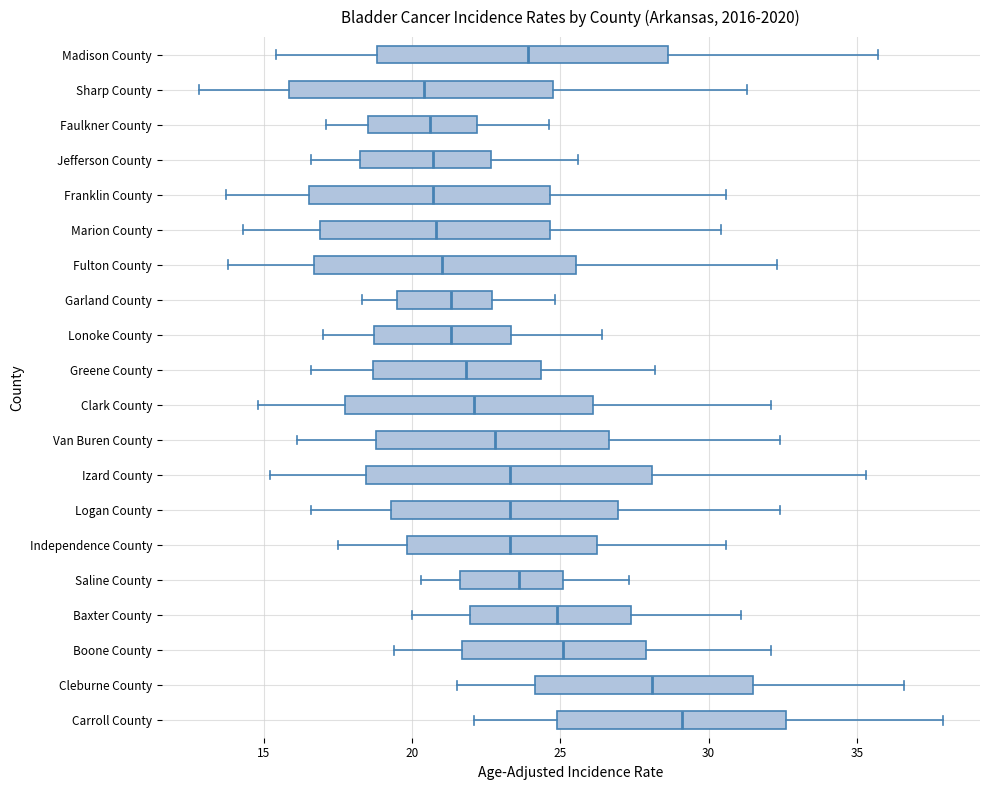

Reading bottom to top, read every box against the x-axis: the position of its median line, the range the box covers, and the ends of its whiskers. The values are not printed on the chart, so give them approximately, as read against the axis.

Carroll County: median 29.0, box 25.0 to 32.5, whiskers 22.0 to 38.0
Cleburne County: median 28.0, box 24.0 to 31.5, whiskers 21.5 to 36.5
Boone County: median 25.0, box 21.5 to 28.0, whiskers 19.5 to 32.0
Baxter County: median 25.0, box 22.0 to 27.5, whiskers 20.0 to 31.0
Saline County: median 23.5, box 21.5 to 25.0, whiskers 20.5 to 27.5
Independence County: median 23.5, box 20.0 to 26.0, whiskers 17.5 to 30.5
Logan County: median 23.5, box 19.5 to 27.0, whiskers 16.5 to 32.5
Izard County: median 23.5, box 18.5 to 28.0, whiskers 15.0 to 35.5
Van Buren County: median 23.0, box 19.0 to 26.5, whiskers 16.0 to 32.5
Clark County: median 22.0, box 17.5 to 26.0, whiskers 15.0 to 32.0
Greene County: median 22.0, box 18.5 to 24.5, whiskers 16.5 to 28.0
Lonoke County: median 21.5, box 18.5 to 23.5, whiskers 17.0 to 26.5
Garland County: median 21.5, box 19.5 to 22.5, whiskers 18.5 to 25.0
Fulton County: median 21.0, box 16.5 to 25.5, whiskers 14.0 to 32.5
Marion County: median 21.0, box 17.0 to 24.5, whiskers 14.5 to 30.5
Franklin County: median 20.5, box 16.5 to 24.5, whiskers 13.5 to 30.5
Jefferson County: median 20.5, box 18.0 to 22.5, whiskers 16.5 to 25.5
Faulkner County: median 20.5, box 18.5 to 22.0, whiskers 17.0 to 24.5
Sharp County: median 20.5, box 16.0 to 25.0, whiskers 13.0 to 31.5
Madison County: median 24.0, box 19.0 to 28.5, whiskers 15.5 to 35.5